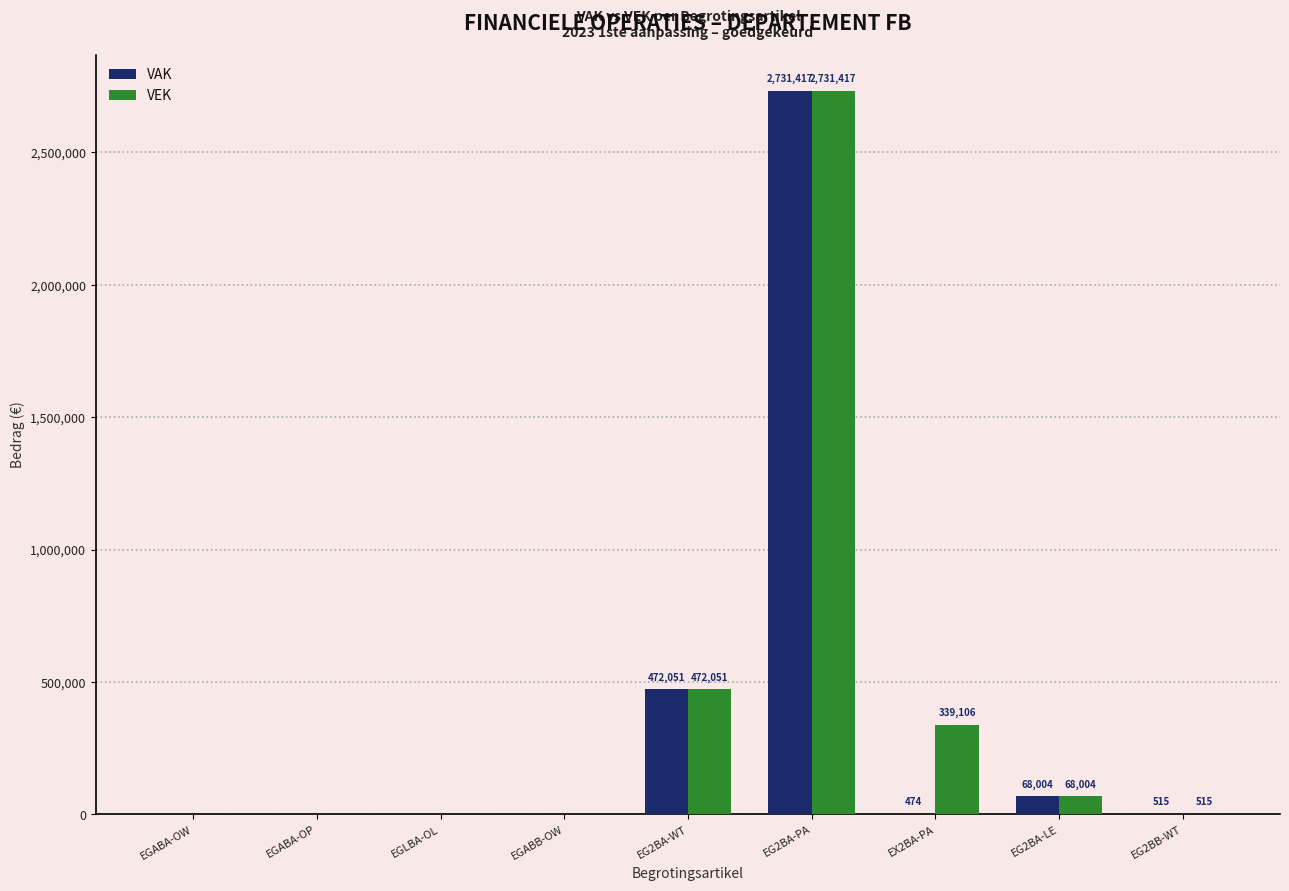

How many series are shown in this chart?

2